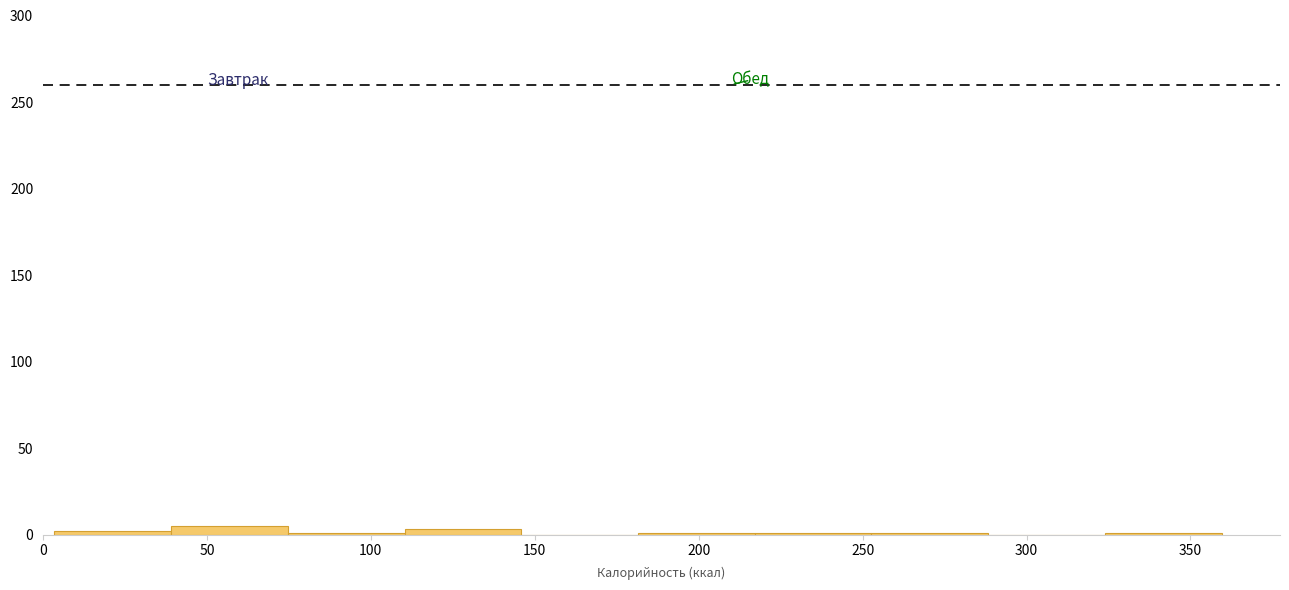

Reading left to right, transcribe this chart: for each bar, give the range it covers on the x-axis and its height. Neither the bar edges nor the heights are printed on the chart, so give them approximately, as read against the axes.

5 to 40: under 5
40 to 75: 5
75 to 110: under 5
110 to 145: under 5
145 to 180: 0
180 to 215: under 5
215 to 255: under 5
255 to 290: under 5
290 to 325: 0
325 to 360: under 5